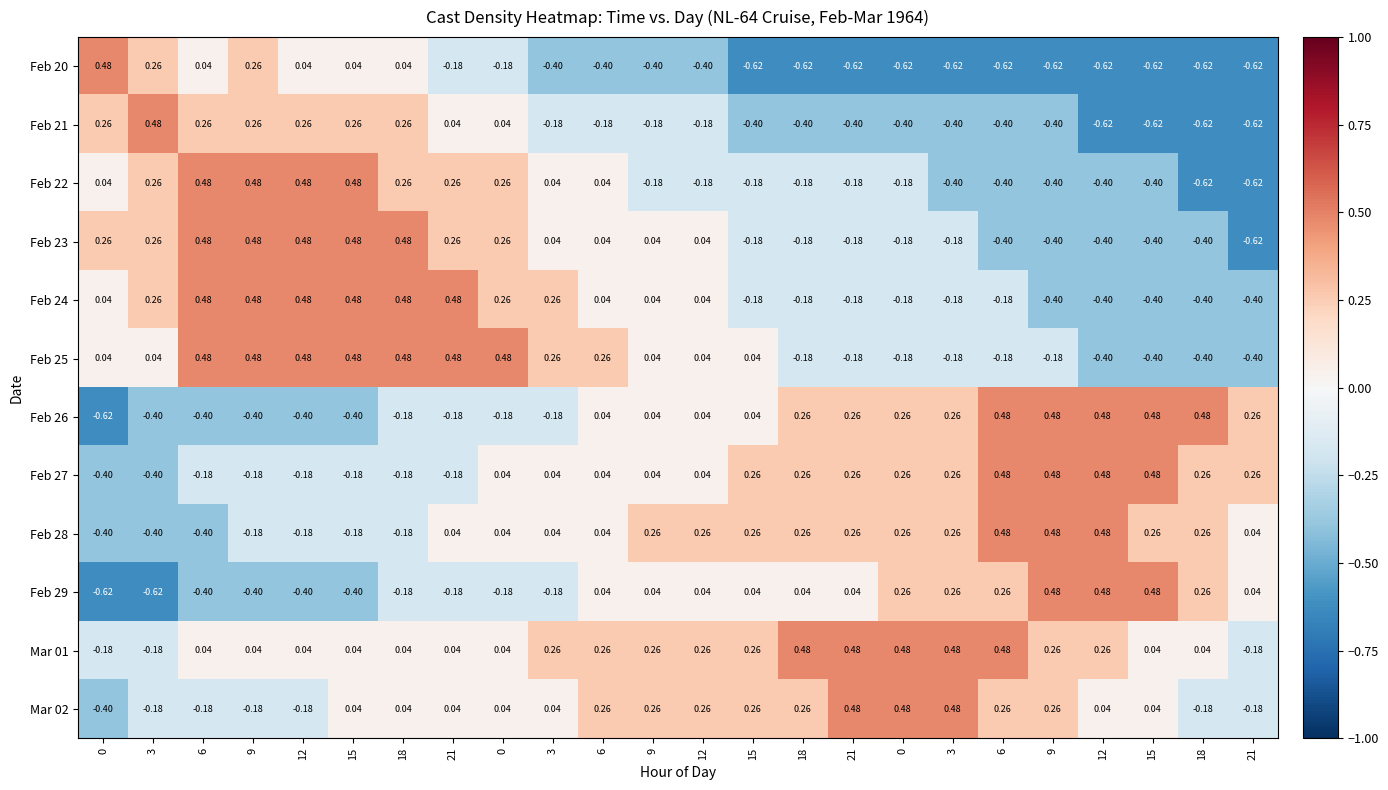

Reading right to left, list all the values displayed in this chart.

Feb 20: 21=-0.6	18=-0.6	15=-0.6	12=-0.6	9=-0.6	6=-0.6	3=-0.6	0=-0.6	21=-0.6	18=-0.6	15=-0.6	12=-0.4	9=-0.4	6=-0.4	3=-0.4	0=-0.2	21=-0.2	18=0.0	15=0.0	12=0.0	9=0.3	6=0.0	3=0.3	0=0.5
Feb 21: 21=-0.6	18=-0.6	15=-0.6	12=-0.6	9=-0.4	6=-0.4	3=-0.4	0=-0.4	21=-0.4	18=-0.4	15=-0.4	12=-0.2	9=-0.2	6=-0.2	3=-0.2	0=0.0	21=0.0	18=0.3	15=0.3	12=0.3	9=0.3	6=0.3	3=0.5	0=0.3
Feb 22: 21=-0.6	18=-0.6	15=-0.4	12=-0.4	9=-0.4	6=-0.4	3=-0.4	0=-0.2	21=-0.2	18=-0.2	15=-0.2	12=-0.2	9=-0.2	6=0.0	3=0.0	0=0.3	21=0.3	18=0.3	15=0.5	12=0.5	9=0.5	6=0.5	3=0.3	0=0.0
Feb 23: 21=-0.6	18=-0.4	15=-0.4	12=-0.4	9=-0.4	6=-0.4	3=-0.2	0=-0.2	21=-0.2	18=-0.2	15=-0.2	12=0.0	9=0.0	6=0.0	3=0.0	0=0.3	21=0.3	18=0.5	15=0.5	12=0.5	9=0.5	6=0.5	3=0.3	0=0.3
Feb 24: 21=-0.4	18=-0.4	15=-0.4	12=-0.4	9=-0.4	6=-0.2	3=-0.2	0=-0.2	21=-0.2	18=-0.2	15=-0.2	12=0.0	9=0.0	6=0.0	3=0.3	0=0.3	21=0.5	18=0.5	15=0.5	12=0.5	9=0.5	6=0.5	3=0.3	0=0.0
Feb 25: 21=-0.4	18=-0.4	15=-0.4	12=-0.4	9=-0.2	6=-0.2	3=-0.2	0=-0.2	21=-0.2	18=-0.2	15=0.0	12=0.0	9=0.0	6=0.3	3=0.3	0=0.5	21=0.5	18=0.5	15=0.5	12=0.5	9=0.5	6=0.5	3=0.0	0=0.0
Feb 26: 21=0.3	18=0.5	15=0.5	12=0.5	9=0.5	6=0.5	3=0.3	0=0.3	21=0.3	18=0.3	15=0.0	12=0.0	9=0.0	6=0.0	3=-0.2	0=-0.2	21=-0.2	18=-0.2	15=-0.4	12=-0.4	9=-0.4	6=-0.4	3=-0.4	0=-0.6
Feb 27: 21=0.3	18=0.3	15=0.5	12=0.5	9=0.5	6=0.5	3=0.3	0=0.3	21=0.3	18=0.3	15=0.3	12=0.0	9=0.0	6=0.0	3=0.0	0=0.0	21=-0.2	18=-0.2	15=-0.2	12=-0.2	9=-0.2	6=-0.2	3=-0.4	0=-0.4
Feb 28: 21=0.0	18=0.3	15=0.3	12=0.5	9=0.5	6=0.5	3=0.3	0=0.3	21=0.3	18=0.3	15=0.3	12=0.3	9=0.3	6=0.0	3=0.0	0=0.0	21=0.0	18=-0.2	15=-0.2	12=-0.2	9=-0.2	6=-0.4	3=-0.4	0=-0.4
Feb 29: 21=0.0	18=0.3	15=0.5	12=0.5	9=0.5	6=0.3	3=0.3	0=0.3	21=0.0	18=0.0	15=0.0	12=0.0	9=0.0	6=0.0	3=-0.2	0=-0.2	21=-0.2	18=-0.2	15=-0.4	12=-0.4	9=-0.4	6=-0.4	3=-0.6	0=-0.6
Mar 01: 21=-0.2	18=0.0	15=0.0	12=0.3	9=0.3	6=0.5	3=0.5	0=0.5	21=0.5	18=0.5	15=0.3	12=0.3	9=0.3	6=0.3	3=0.3	0=0.0	21=0.0	18=0.0	15=0.0	12=0.0	9=0.0	6=0.0	3=-0.2	0=-0.2
Mar 02: 21=-0.2	18=-0.2	15=0.0	12=0.0	9=0.3	6=0.3	3=0.5	0=0.5	21=0.5	18=0.3	15=0.3	12=0.3	9=0.3	6=0.3	3=0.0	0=0.0	21=0.0	18=0.0	15=0.0	12=-0.2	9=-0.2	6=-0.2	3=-0.2	0=-0.4